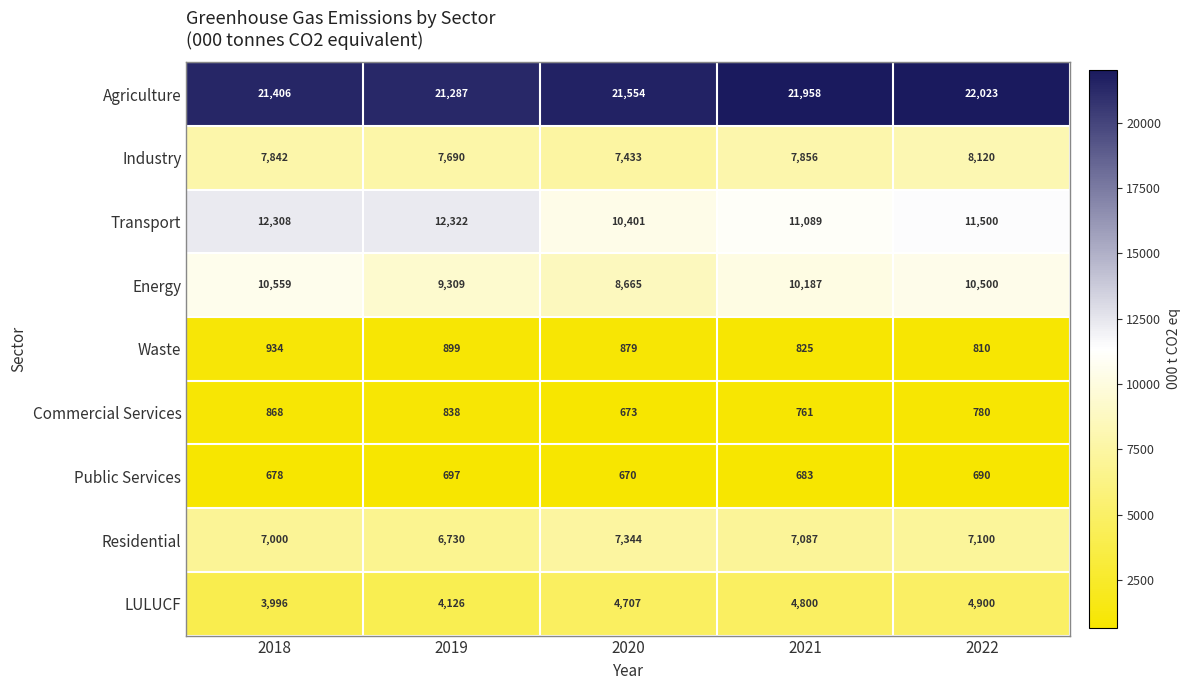

What is the difference between the second highest and minimum values in the Public Services series?

20